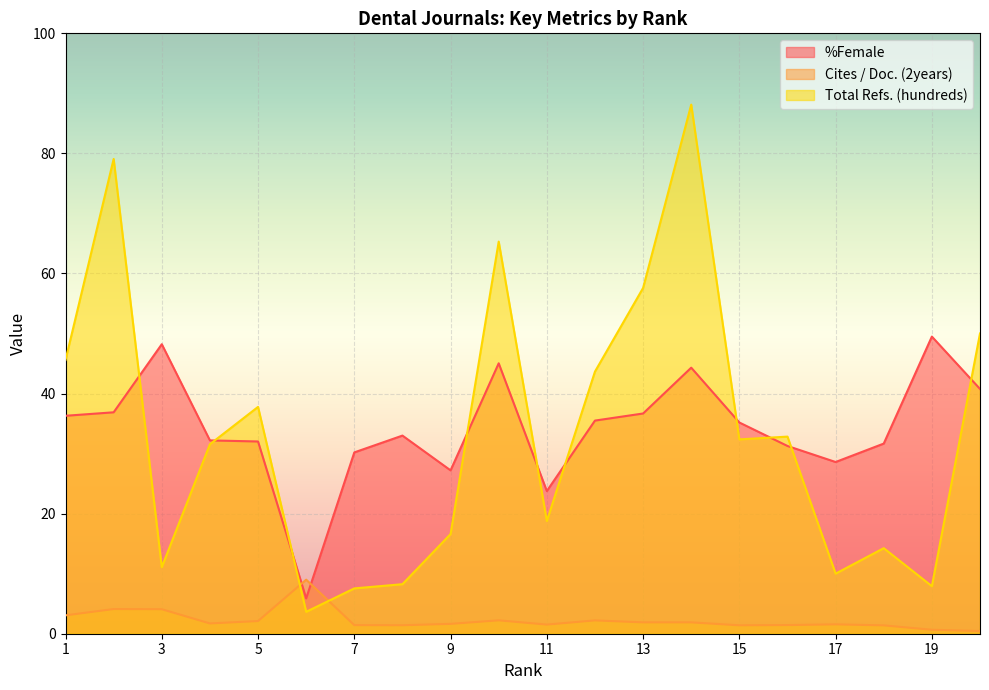

List the labels in order of %Female value, smallest first.

6, 11, 9, 17, 7, 16, 18, 5, 4, 8, 15, 12, 1, 13, 2, 20, 14, 10, 3, 19